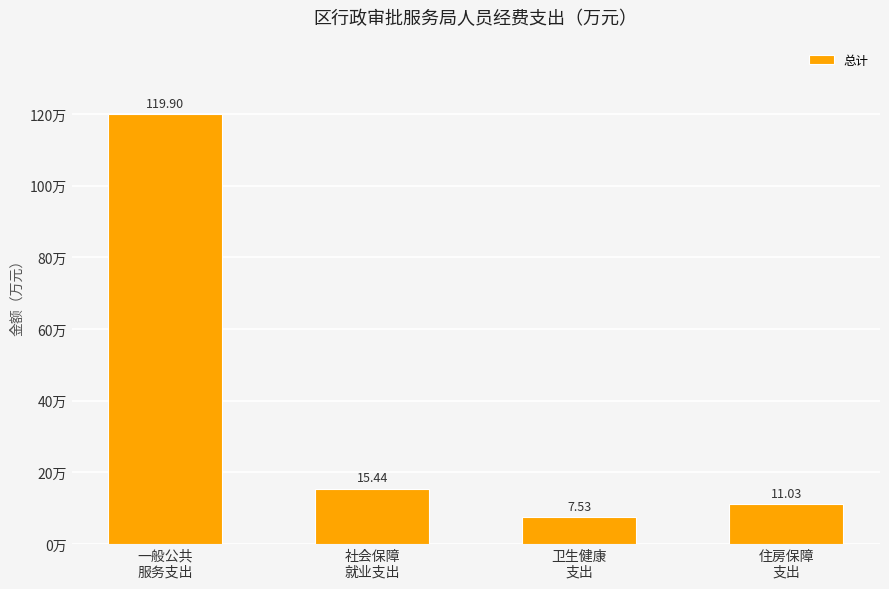

How many values are below 15?

2